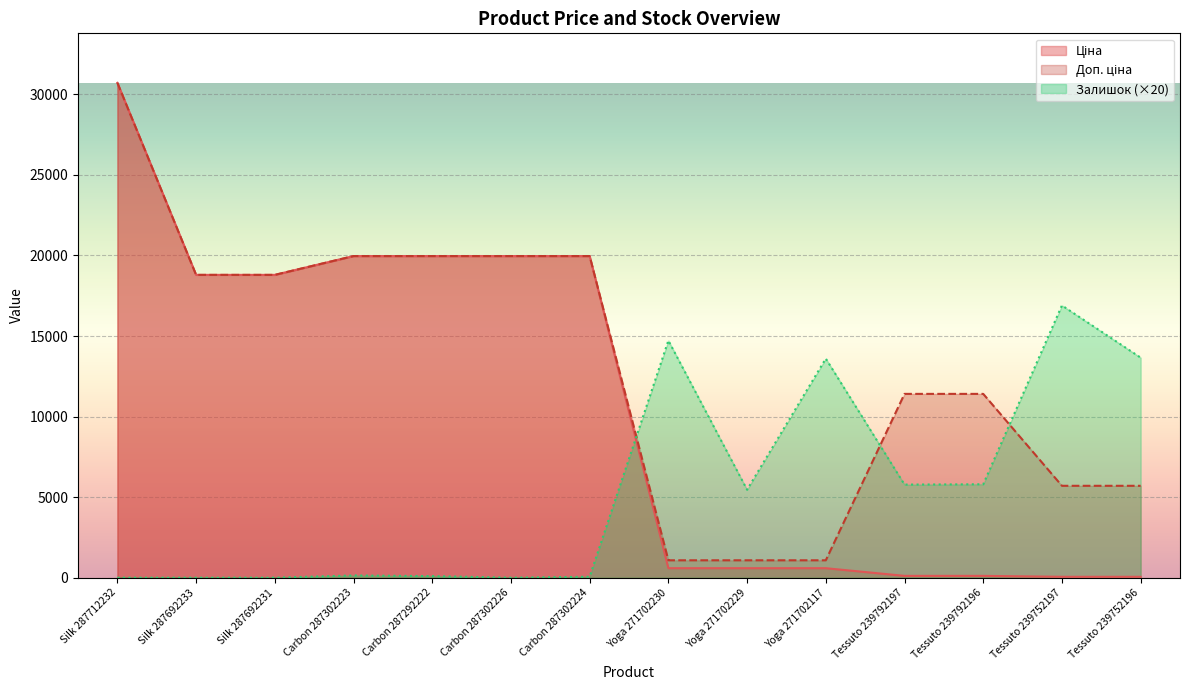

What are all the series names shown in the legend?

Ціна, Доп. ціна, Залишок